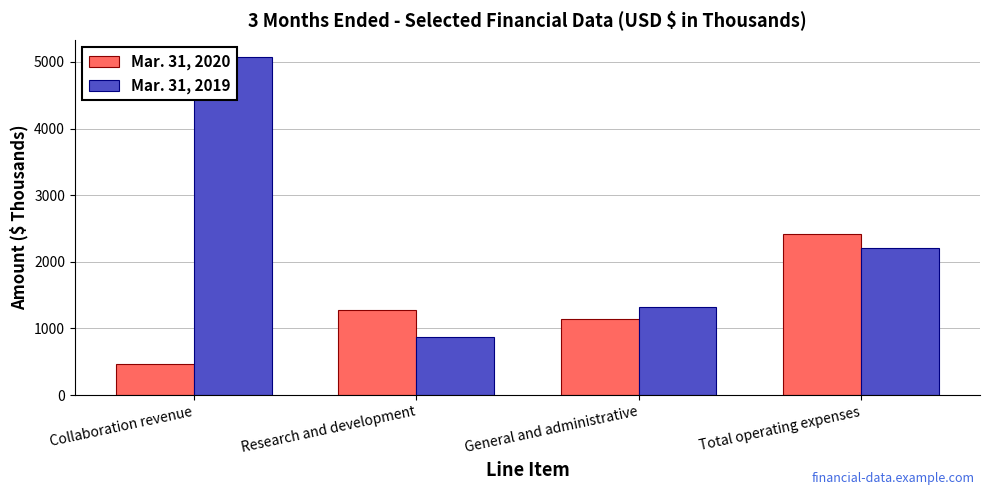

What is the difference between the highest and lowest values at Collaboration revenue?

4617